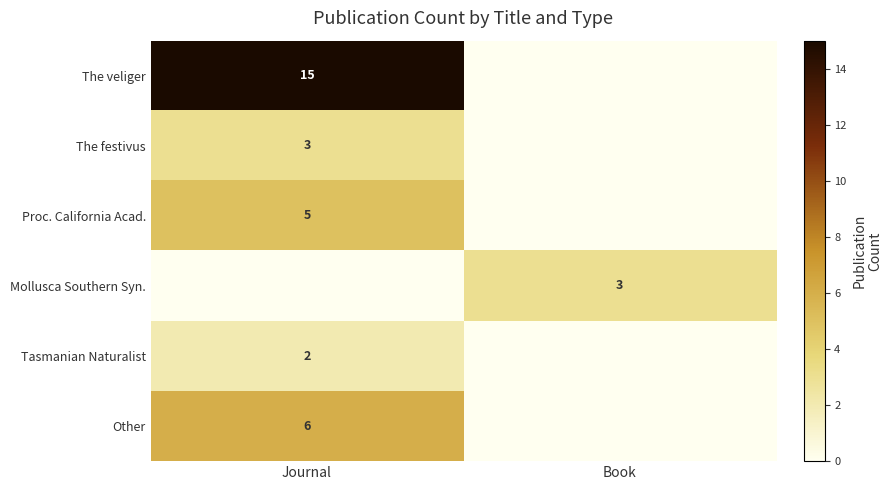

Is the value of Tasmanian Naturalist at Journal greater than the value of Proc. California Acad. at Journal?

No